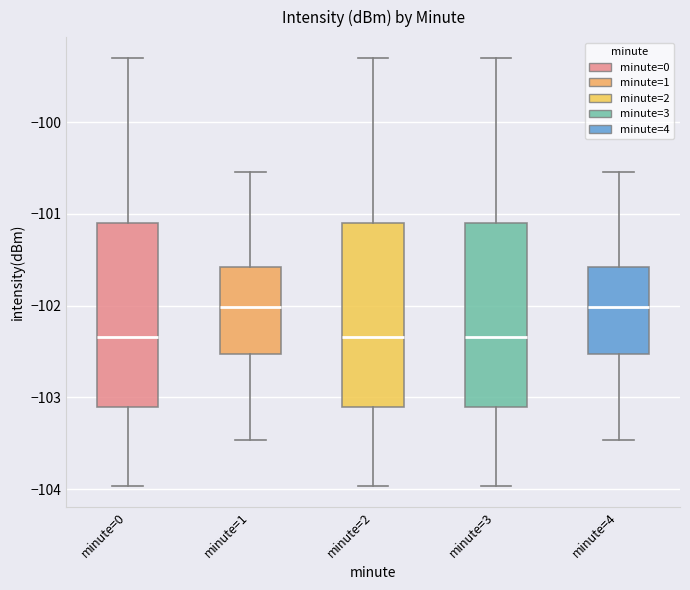

Reading left to right, transcribe this box plot: for each box, give where its median line is, the range the box spans, and where its two whiskers end, as read against the y-axis. The values are not printed on the chart, so give them approximately, as read against the axis.

minute=0: median -102.3, box -103.1 to -101.1, whiskers -104.0 to -99.3
minute=1: median -102.0, box -102.5 to -101.6, whiskers -103.5 to -100.5
minute=2: median -102.3, box -103.1 to -101.1, whiskers -104.0 to -99.3
minute=3: median -102.3, box -103.1 to -101.1, whiskers -104.0 to -99.3
minute=4: median -102.0, box -102.5 to -101.6, whiskers -103.5 to -100.5